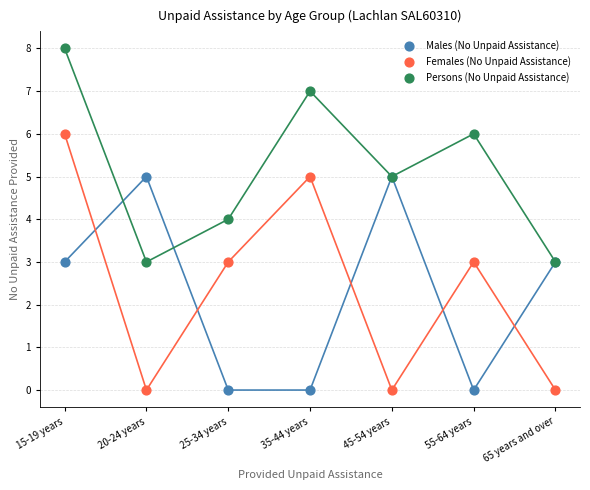

Which series has the widest spread of Y values?

Females (No Unpaid Assistance)